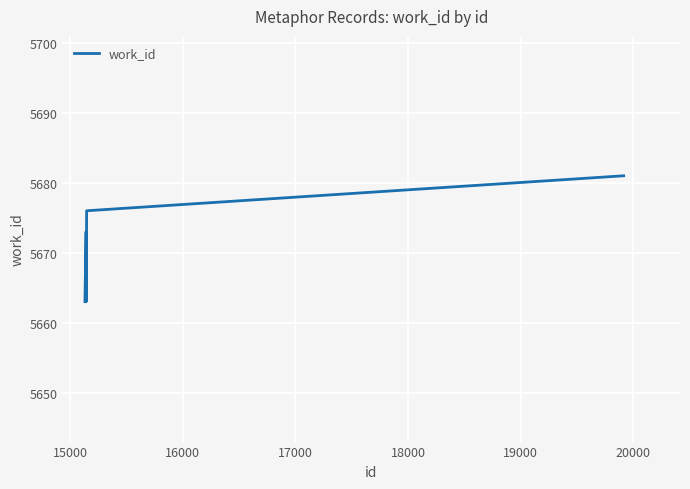

True or false: there are more than 0 points higher than both neighbors.

True